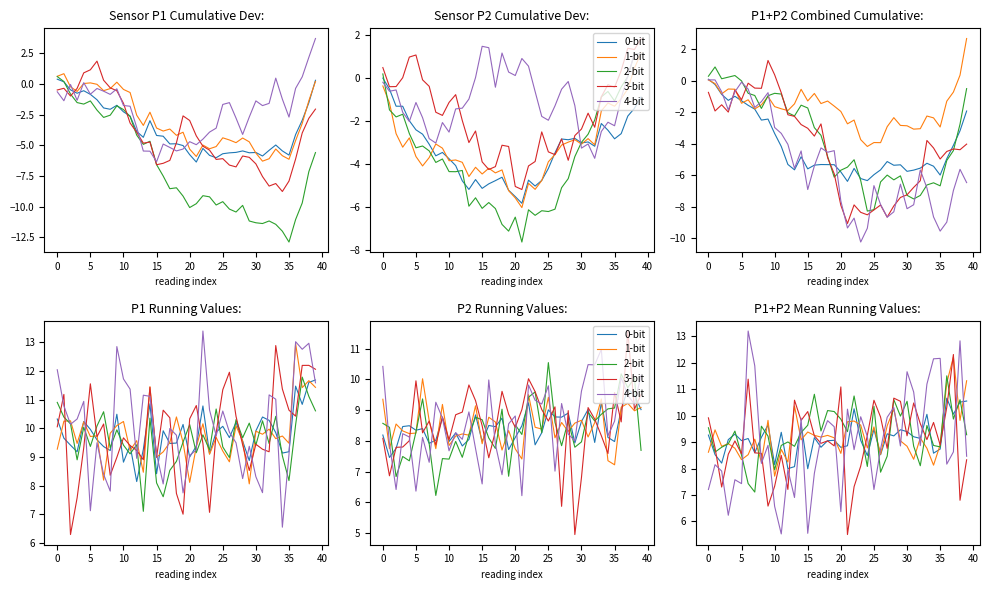

Rank the series by their average value, from highest to lowest.

2-bit, 1-bit, 0-bit, 3-bit, 4-bit